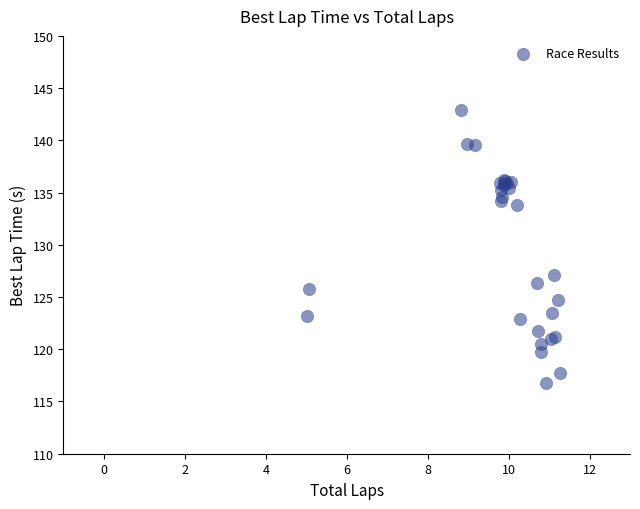

What Y value in the scatter plot is closest to 129?

127.1